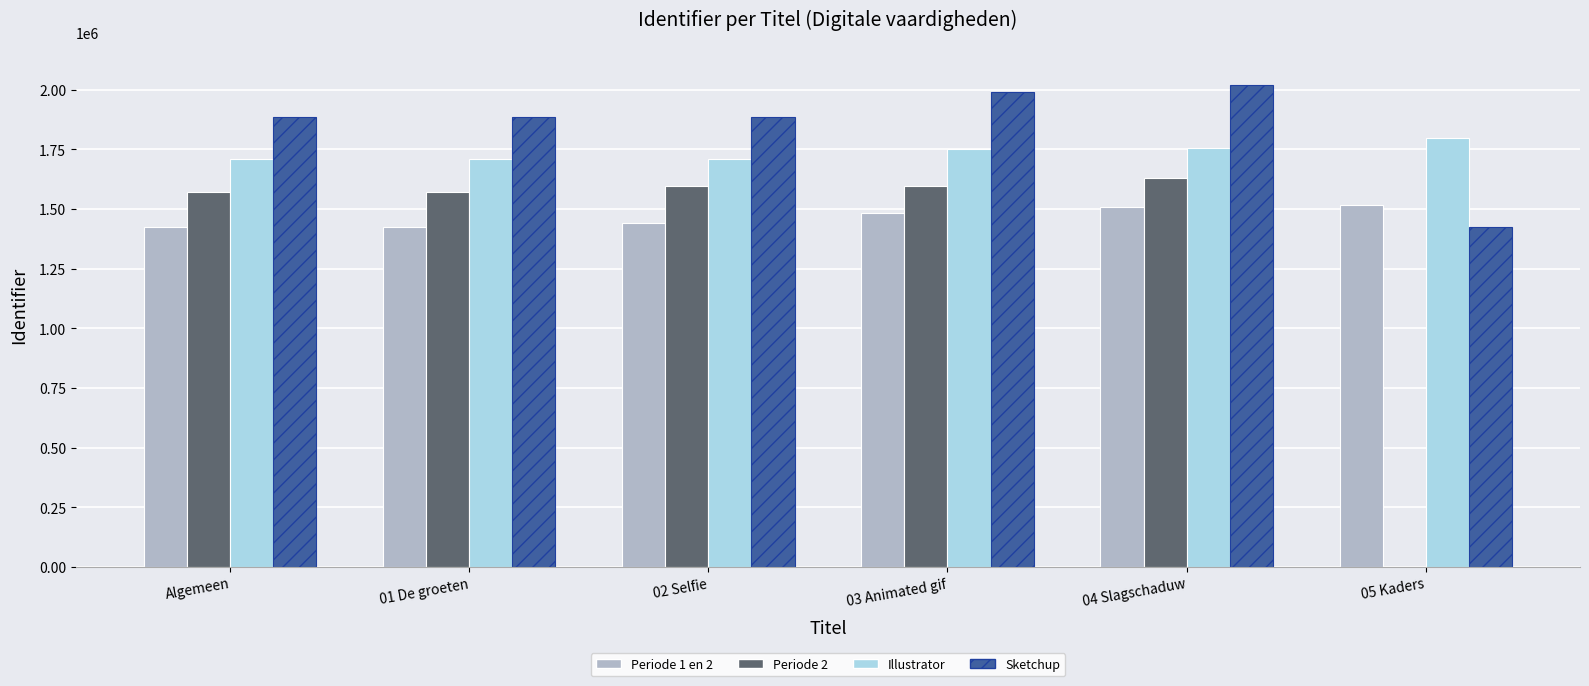

Is the value of Sketchup at 04 Slagschaduw greater than the value of Periode 2 at Algemeen?

Yes